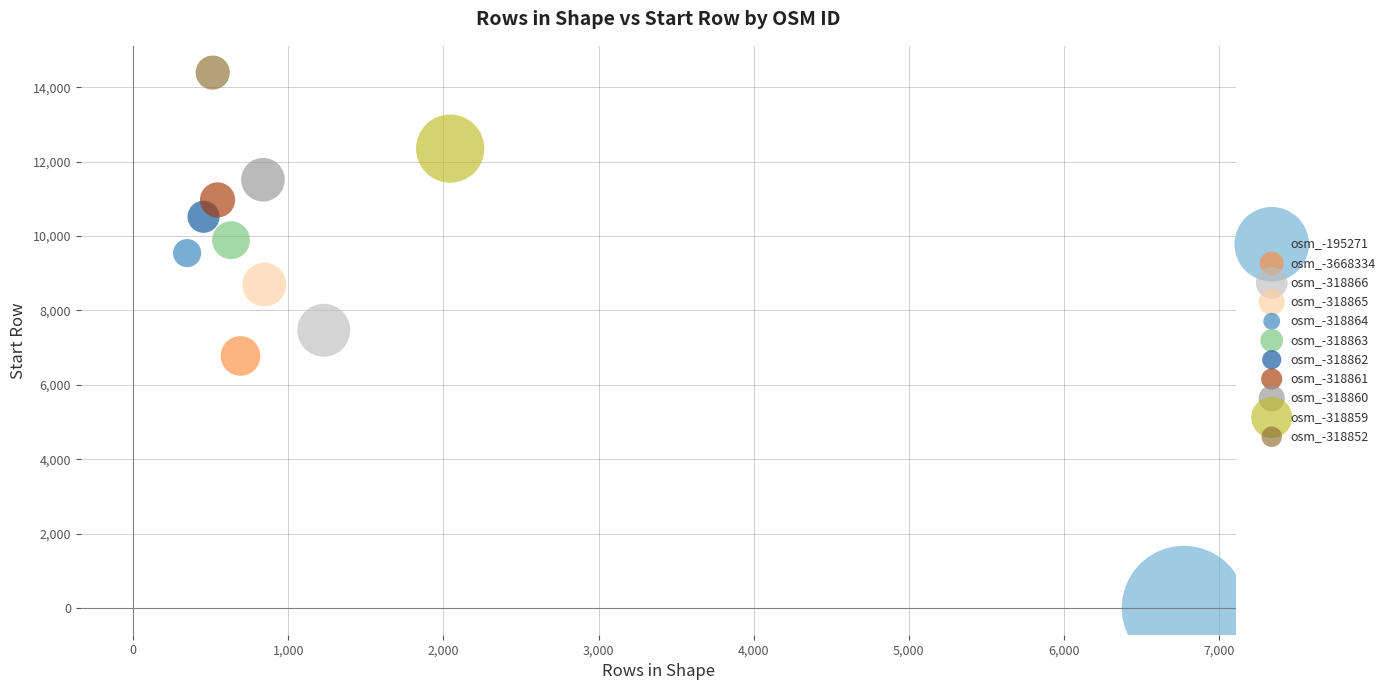

Which series contains the lowest Y value?

osm_-195271